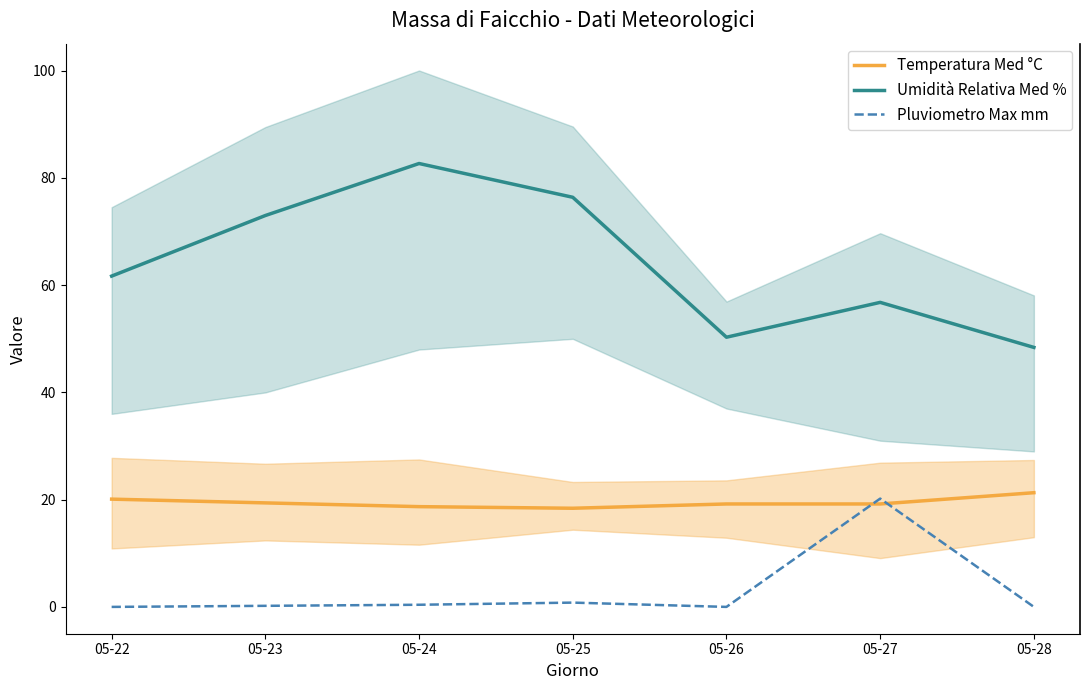

Reading left to right, extract all data points from this chart.

Temperatura Med °C: 20.1	19.4	18.7	18.4	19.2	19.2	21.3
Umidità Relativa Med %: 61.7	73.0	82.7	76.4	50.3	56.8	48.4
Pluviometro Max mm: 0.0	0.2	0.4	0.8	0.0	20.2	0.0